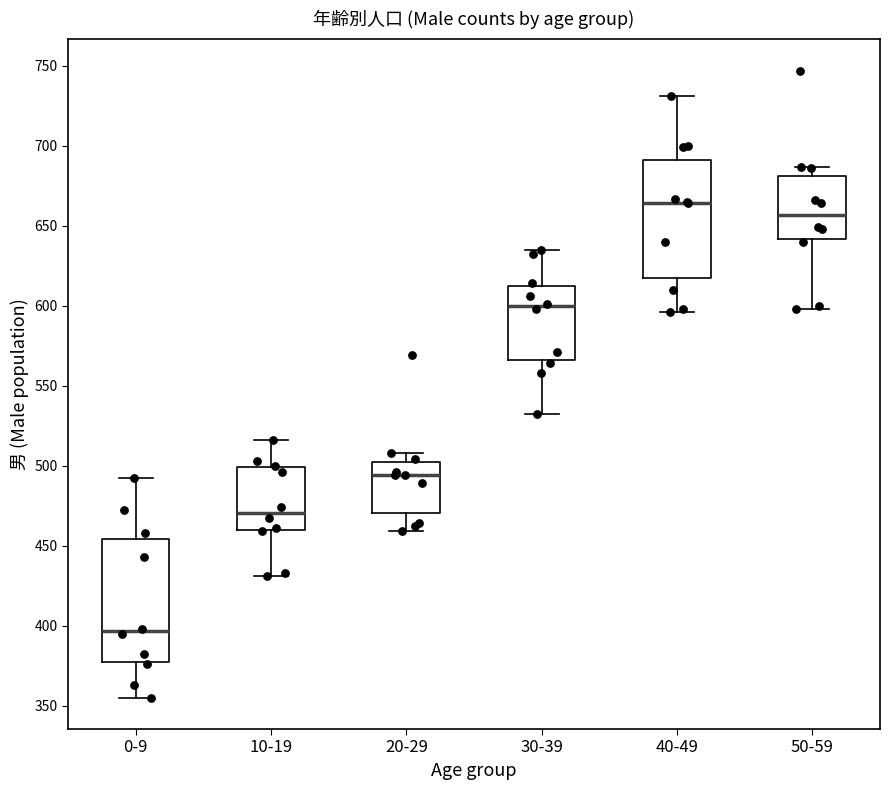

Where is the upper edge of the box for 10-19 on the y-axis? The values are not printed on the chart, so give them approximately, as read against the axis.

500